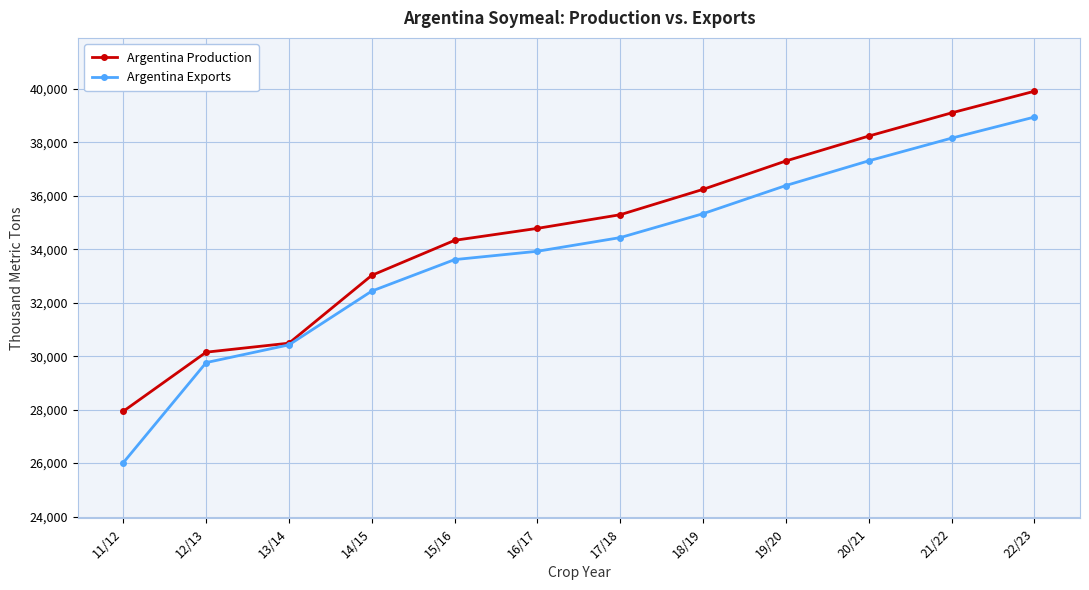

What is the difference between the maximum and second lowest values in the Argentina Exports series?

9186